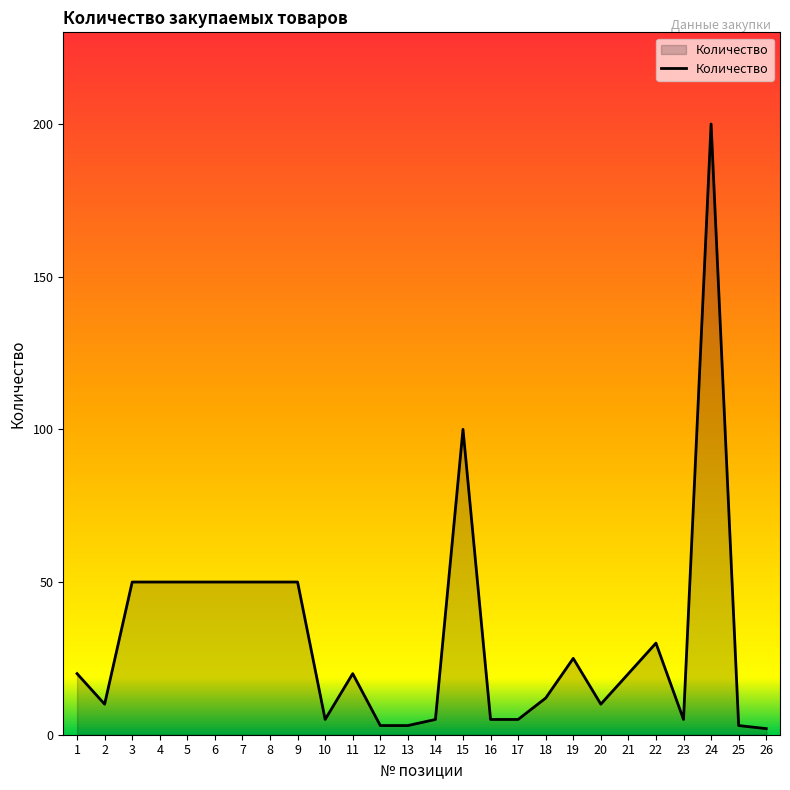

What is the sum of the values at 19 and 22?

55